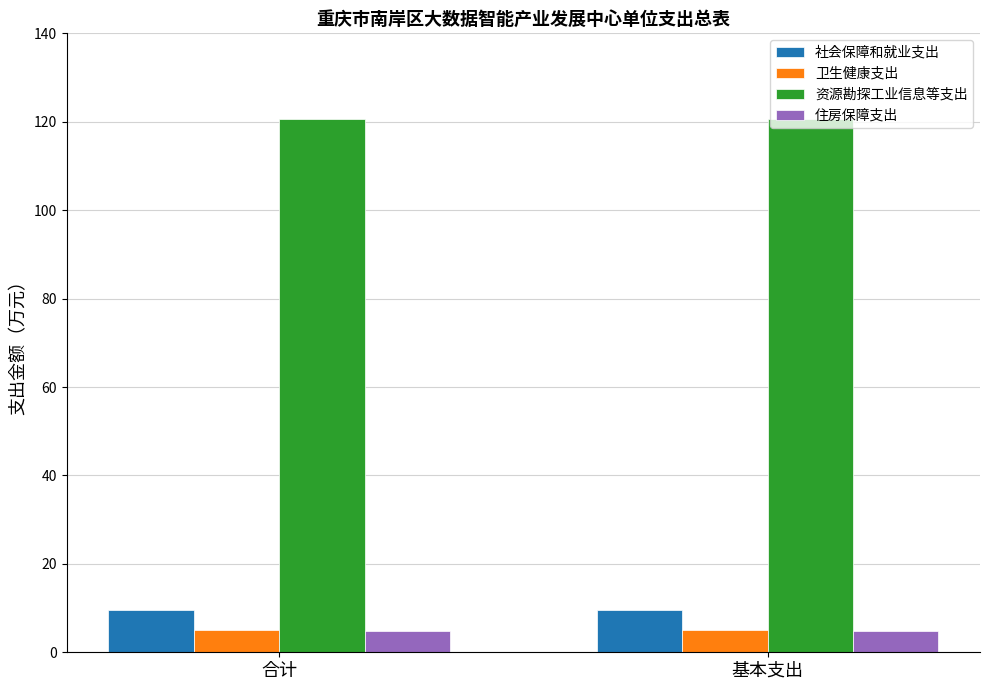

What is the total value across all series at 合计?

140.1